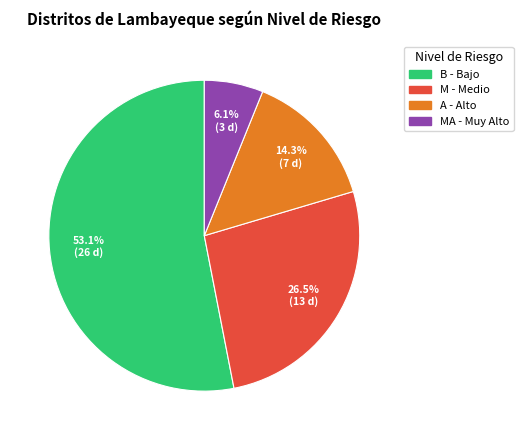

Is there a majority slice in this chart?

Yes